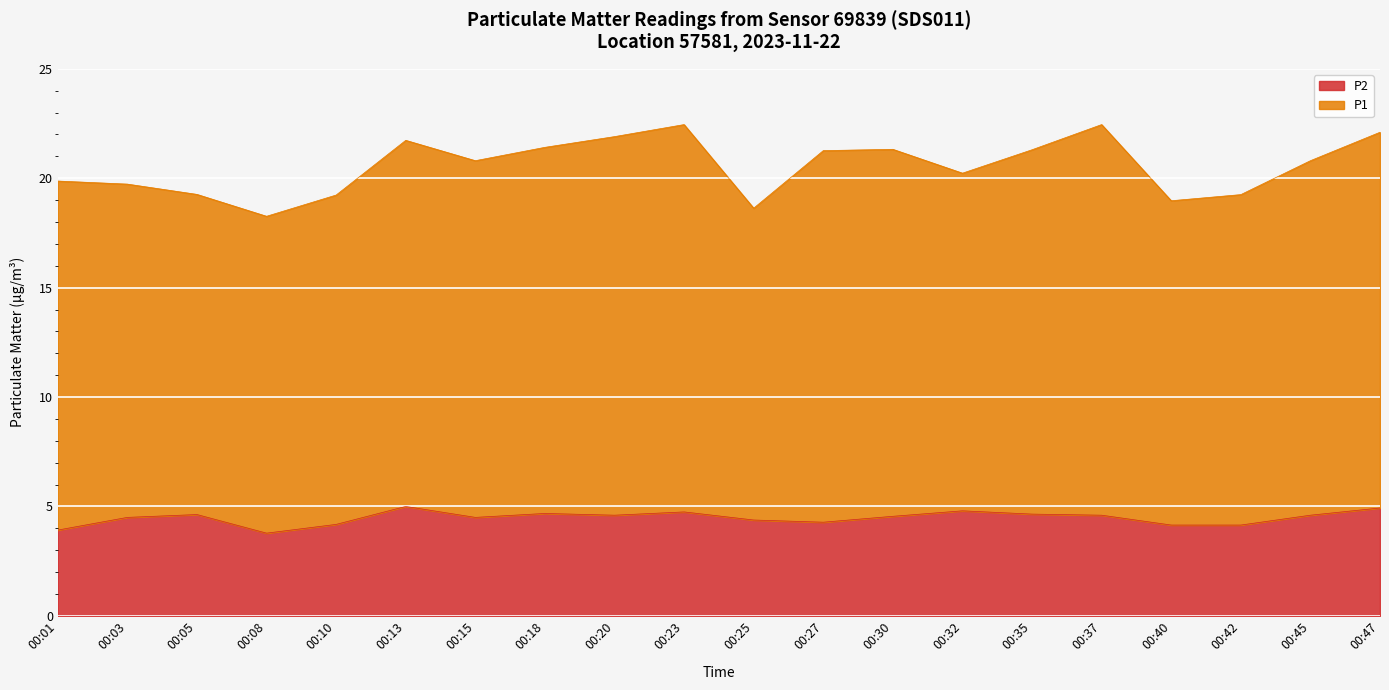

List the labels in order of value, smallest first.

00:08, 00:01, 00:40, 00:42, 00:10, 00:27, 00:25, 00:03, 00:15, 00:30, 00:20, 00:37, 00:45, 00:05, 00:35, 00:18, 00:23, 00:32, 00:47, 00:13